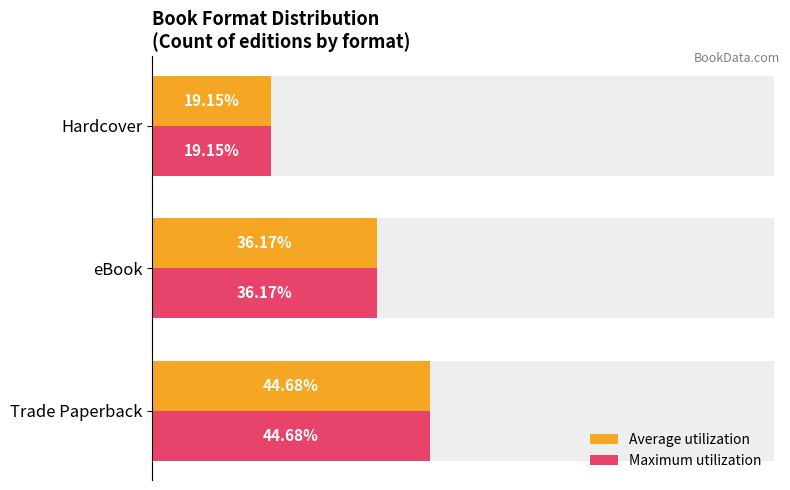

What is the sum of all Maximum utilization values?

100.0